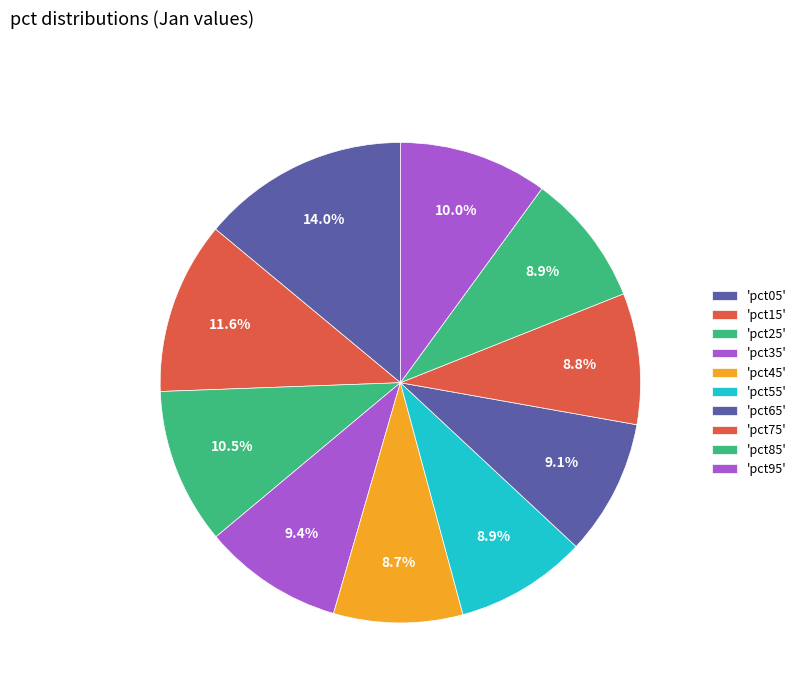

Count the number of slices in the pie.

10